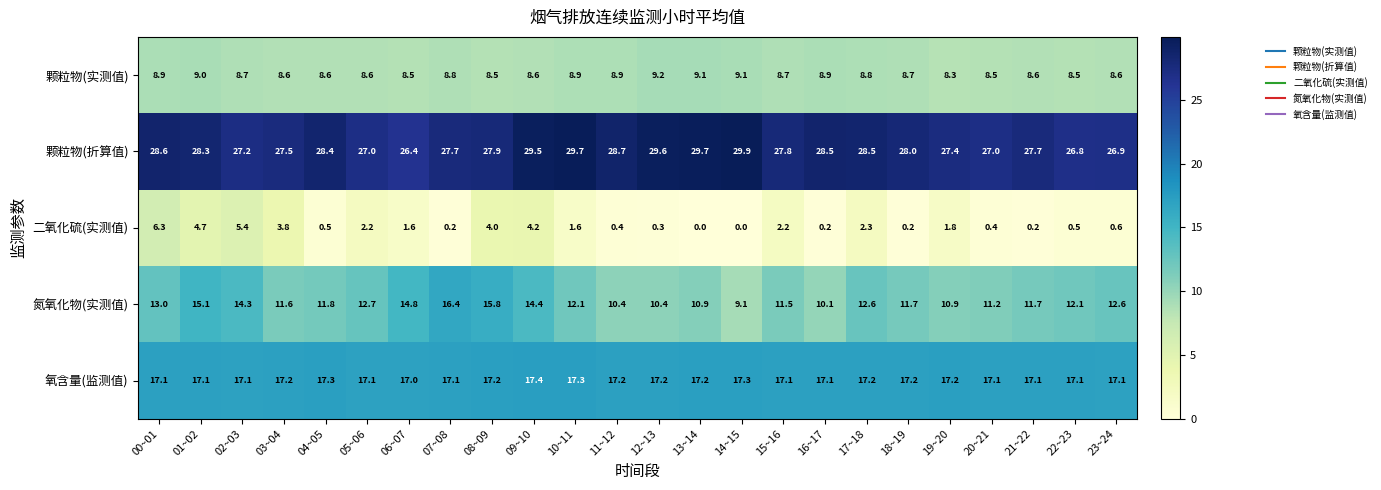

What is the approximate value of 氮氧化物(实测值) at 16~17?

10.1